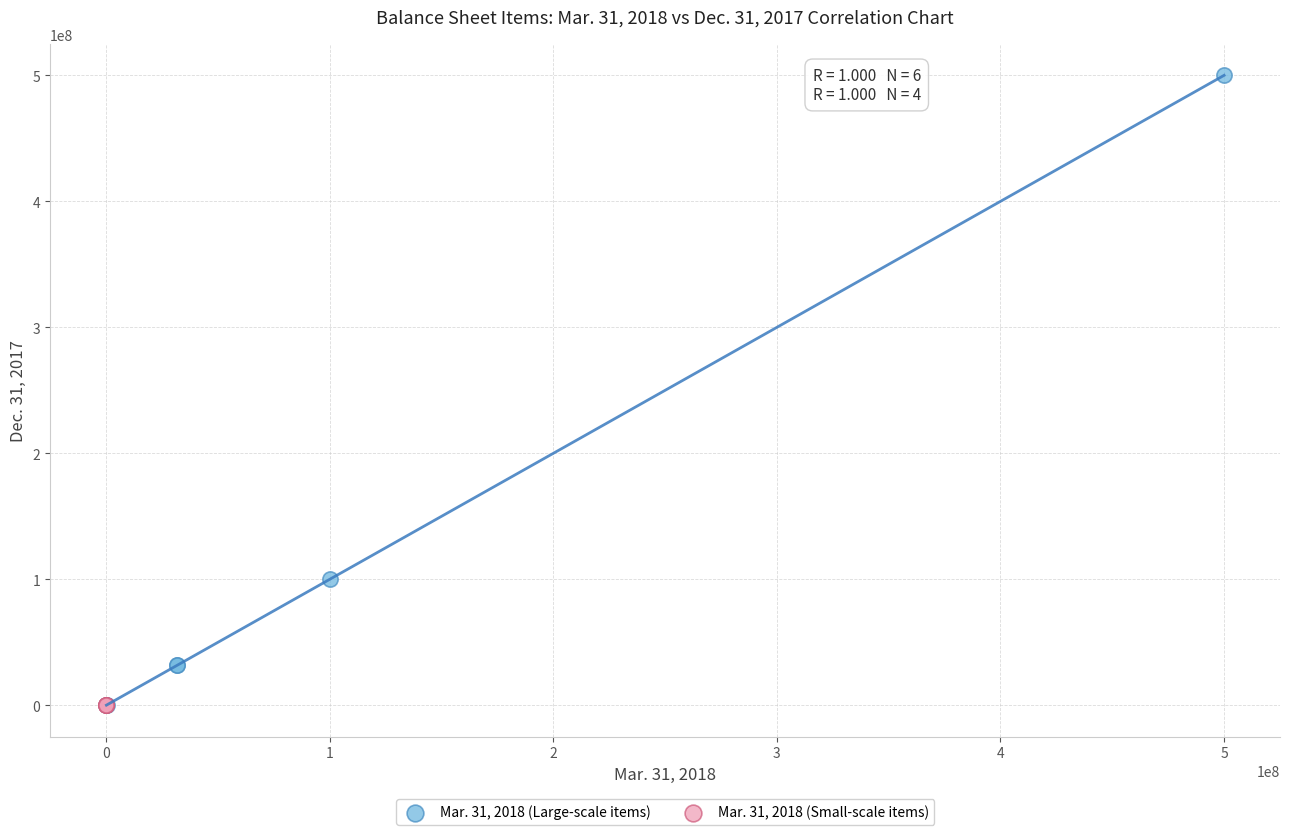

What are all the series names shown in the legend?

Mar. 31, 2018 (Large-scale items), Mar. 31, 2018 (Small-scale items)